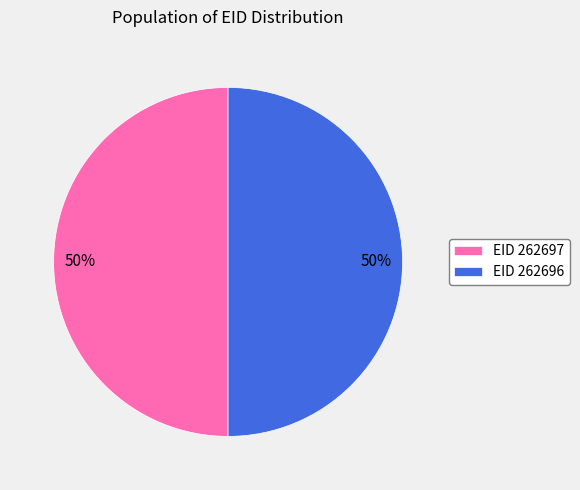

To the nearest percent, what percentage of the pie is EID 262696?

50%